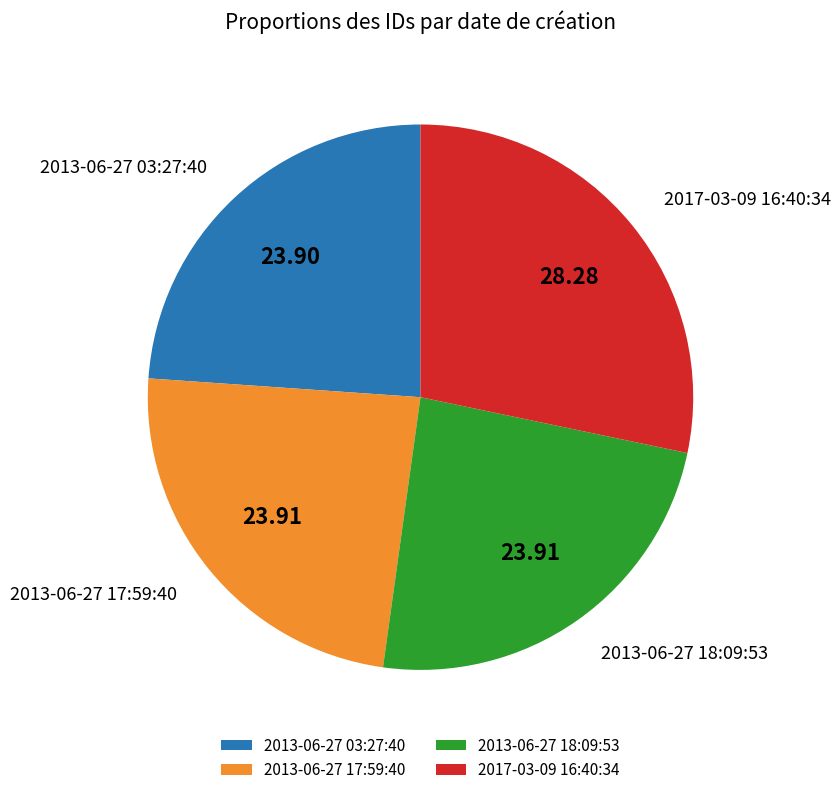

How many segments does this pie chart have?

4